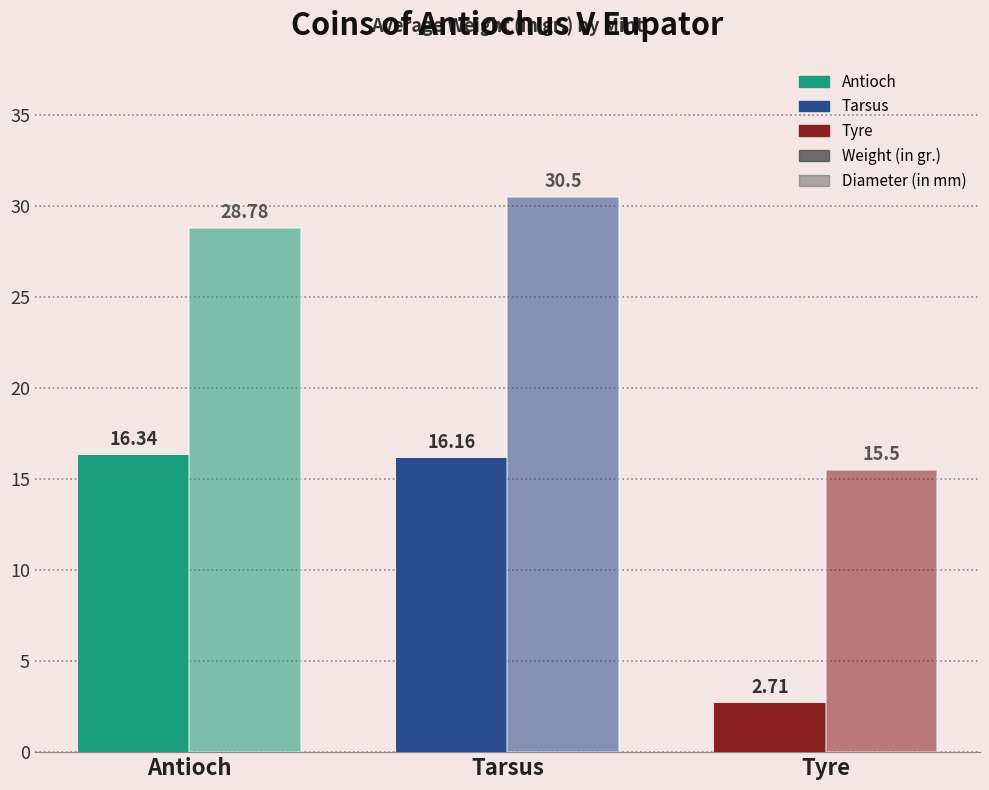

Count the number of categories in the chart.

3